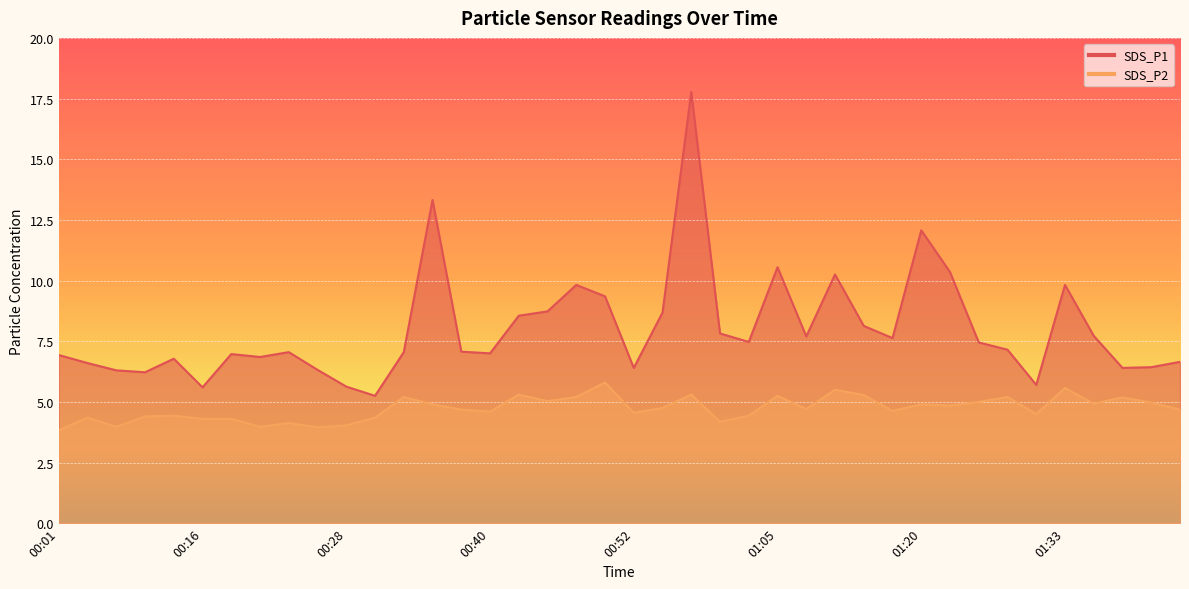

The value of SDS_P1 at 01:18 is 7.6. True or false?

True